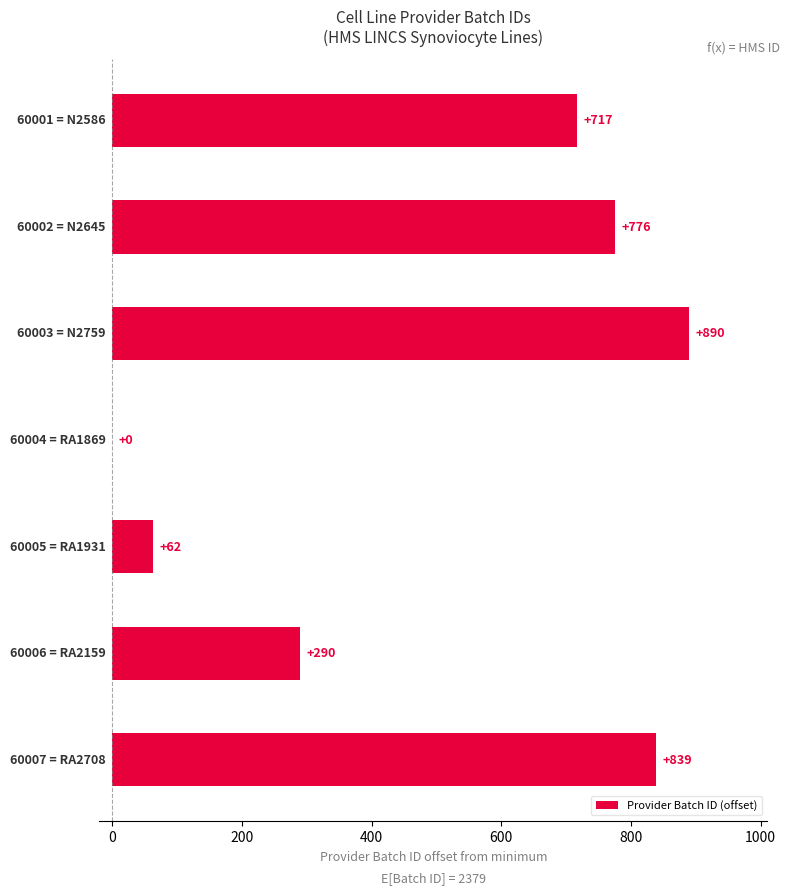

What is the sum of all values?

3574